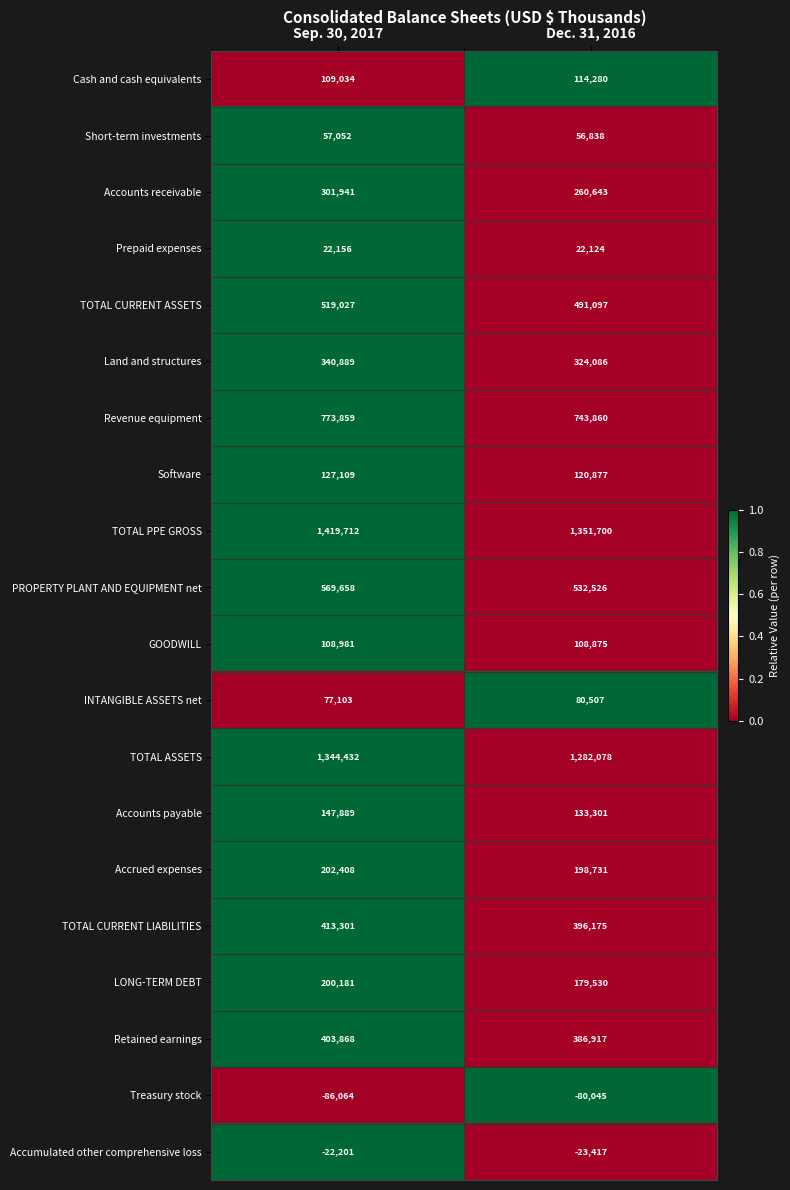

What is the difference between the maximum and minimum values in the TOTAL ASSETS series?

62354